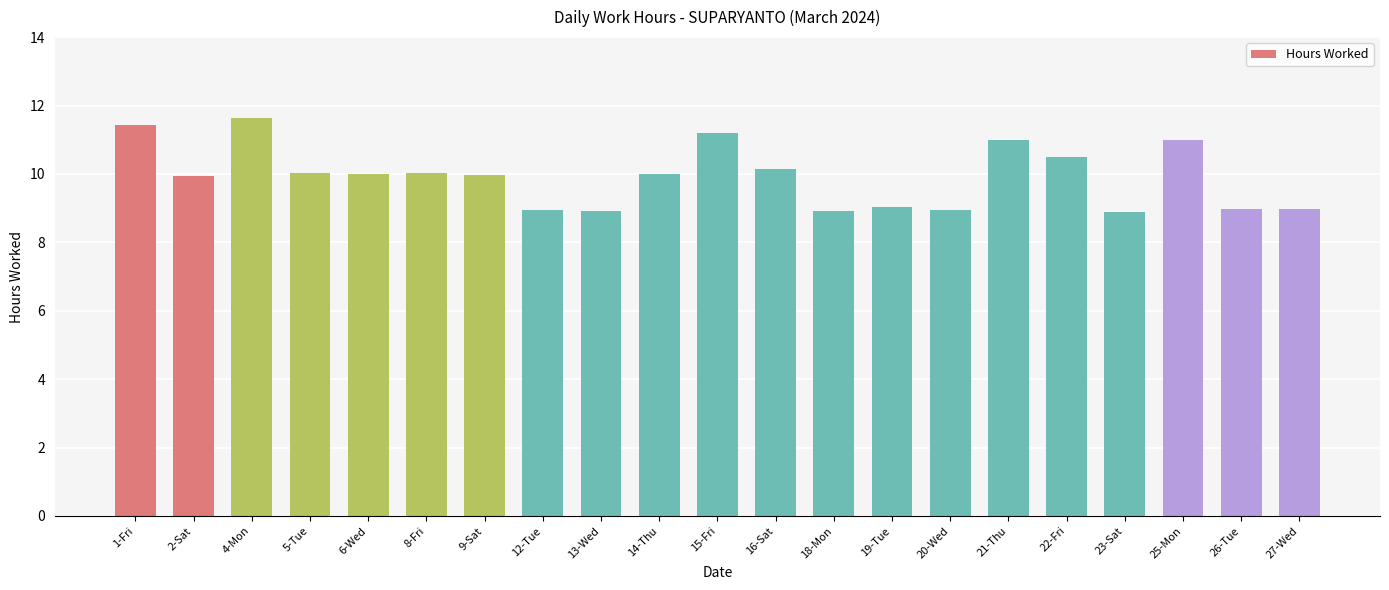

Approximately how many times larger is the value at 20-Wed compared to 12-Tue?

1.0